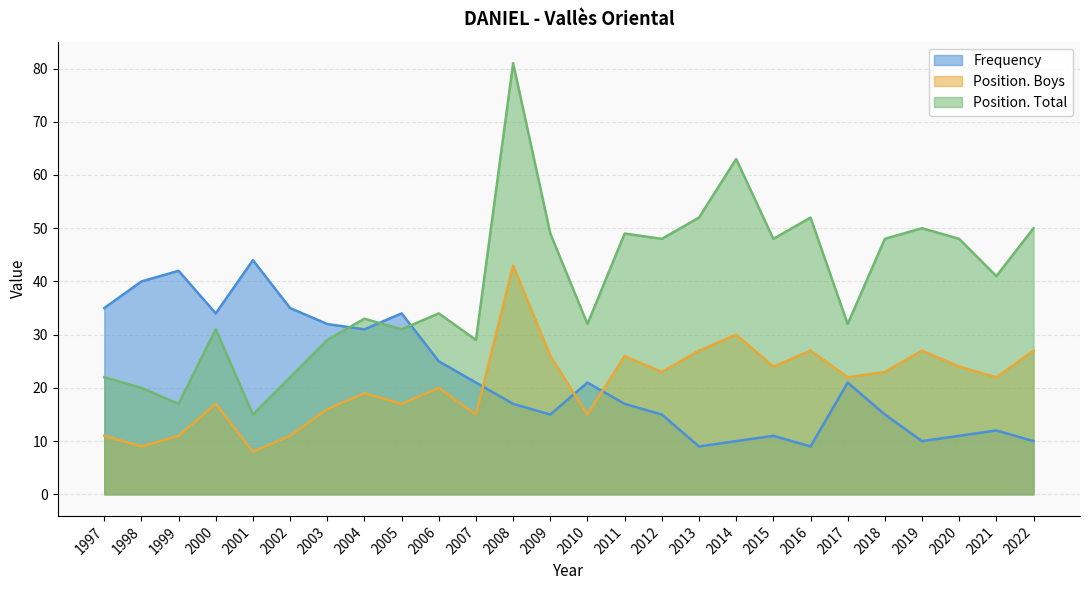

What is the average value of the Position. Total series?

39